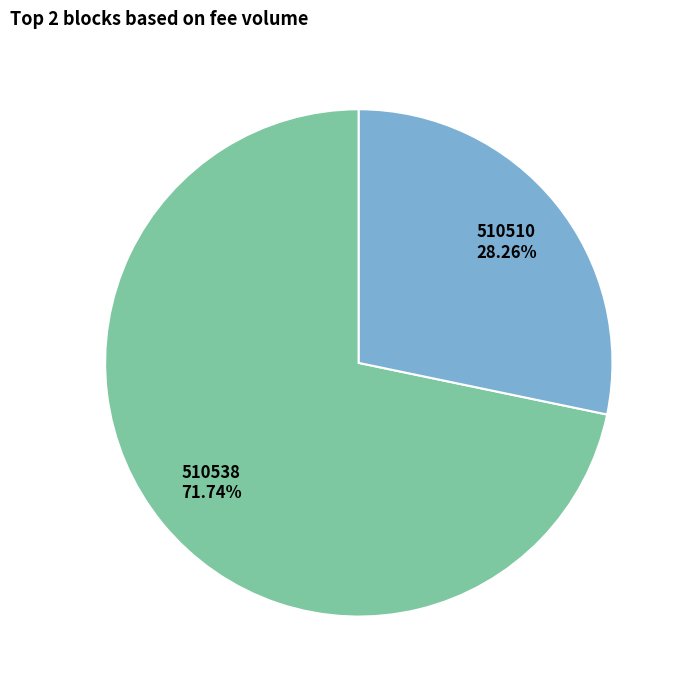

What is the majority slice?

510538